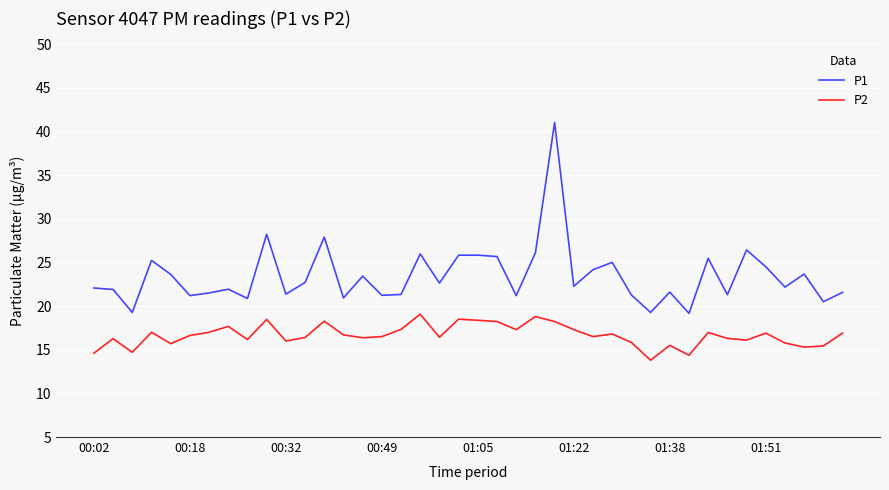

Which series has the largest total across all categories?

P1